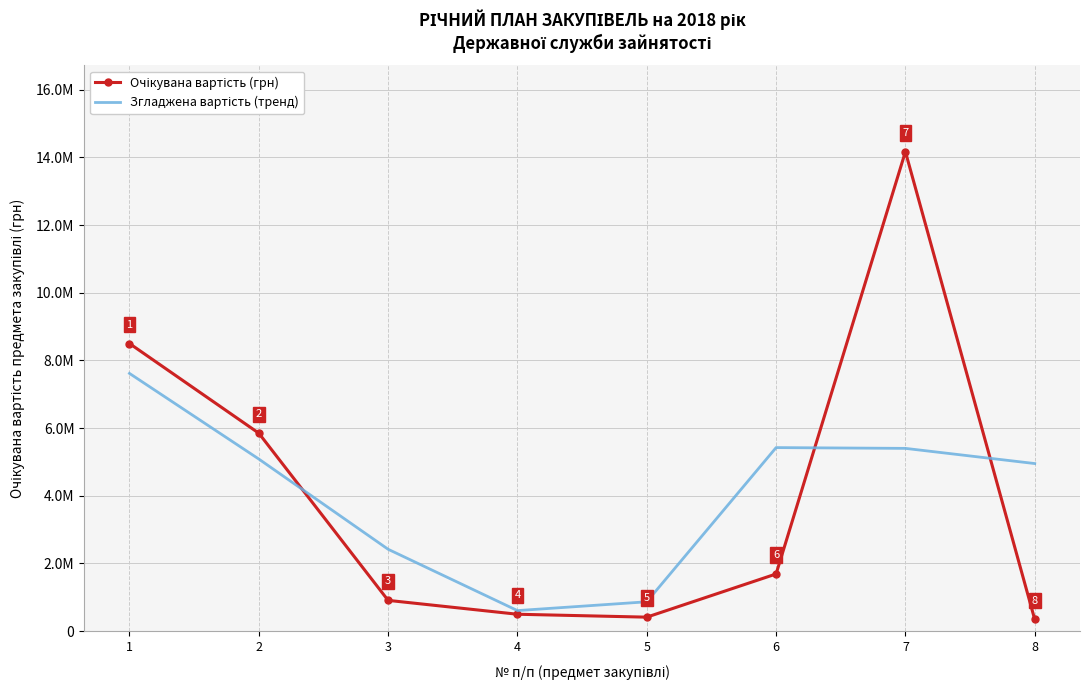

How many data points does each series have?

8